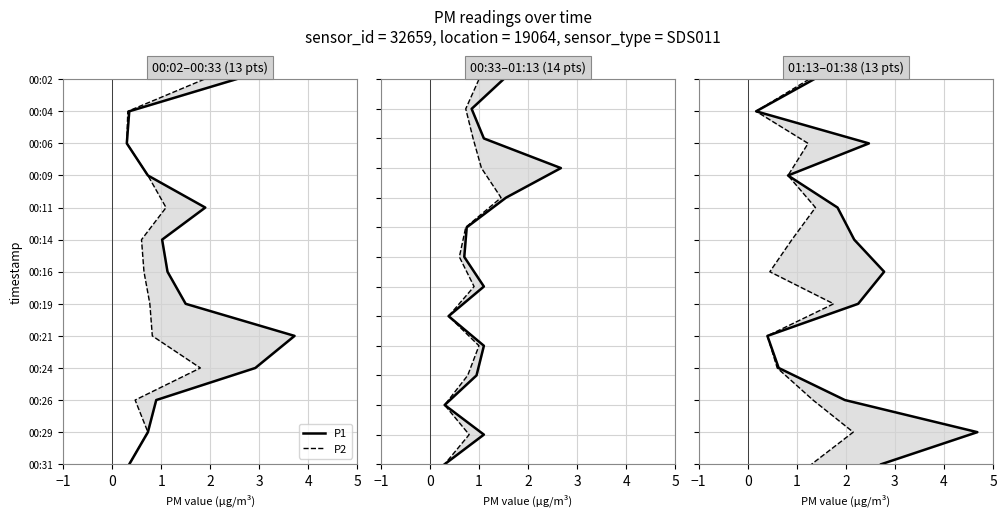

Is the value of P2 at −1 greater than the value of P1 at 7?

No